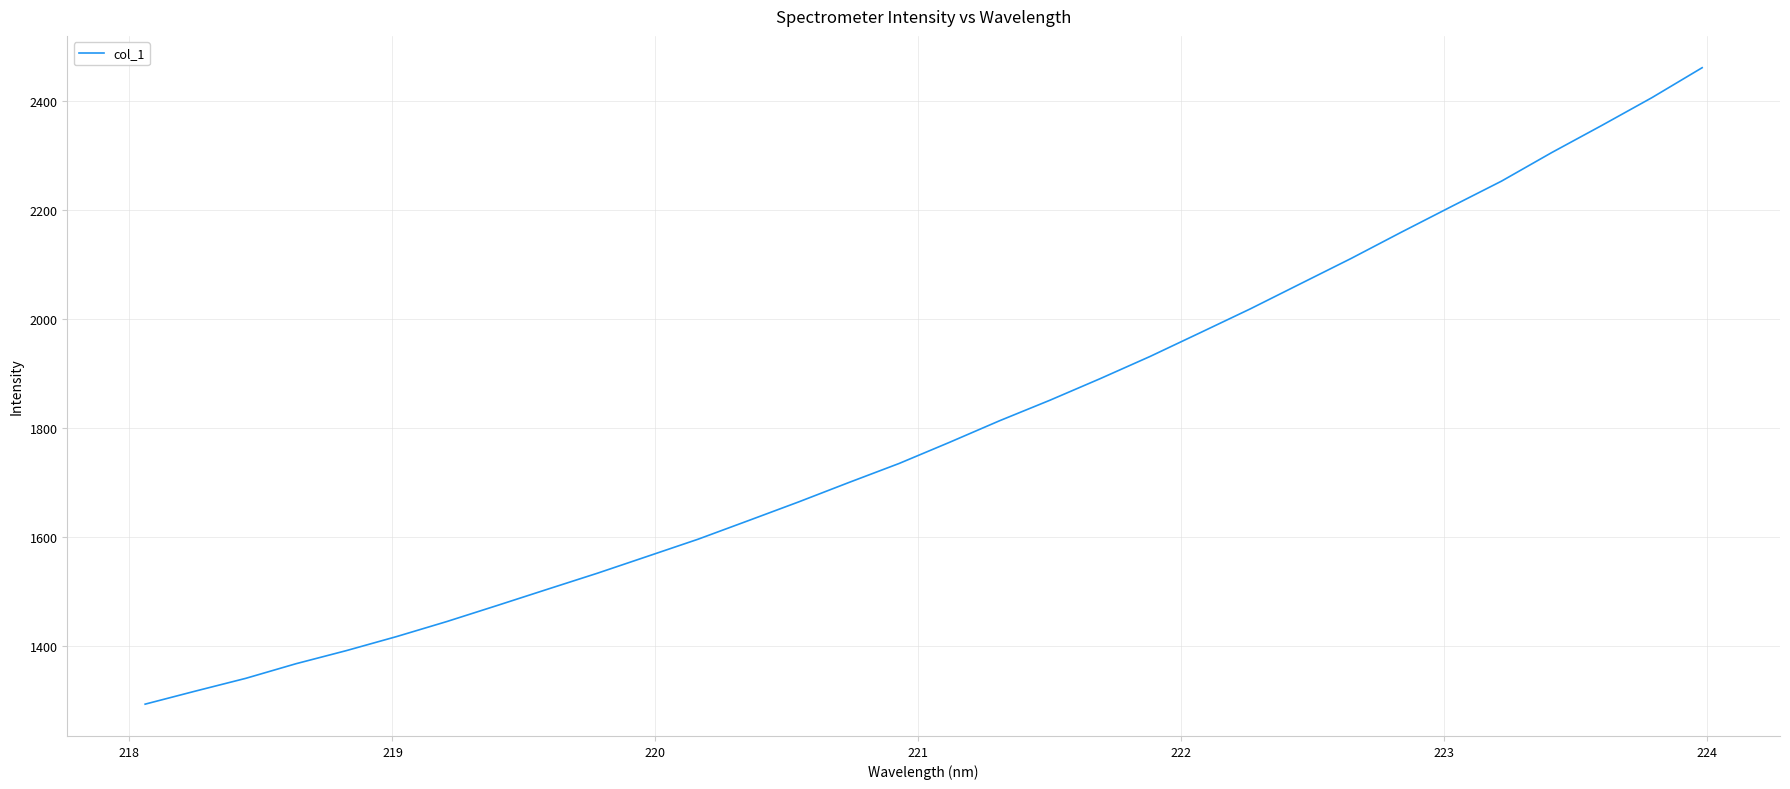

What is the difference between the maximum and minimum values?

1166.4